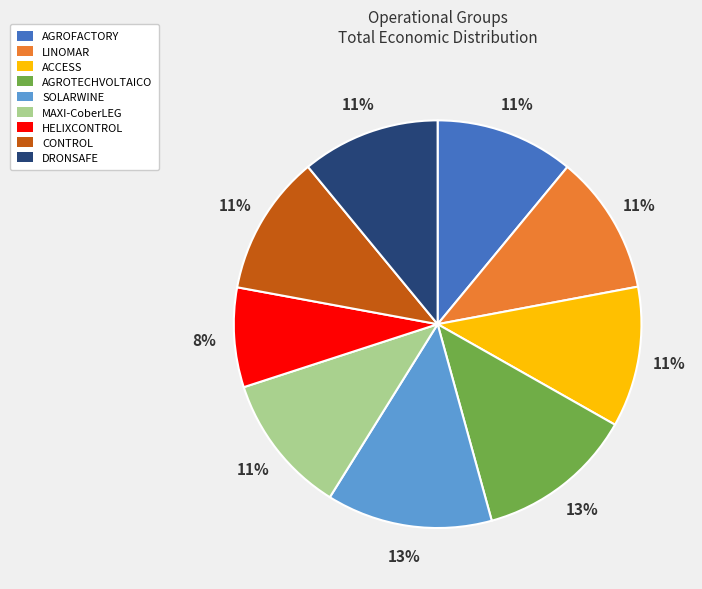

To the nearest percent, what is the average slice percentage?

11%